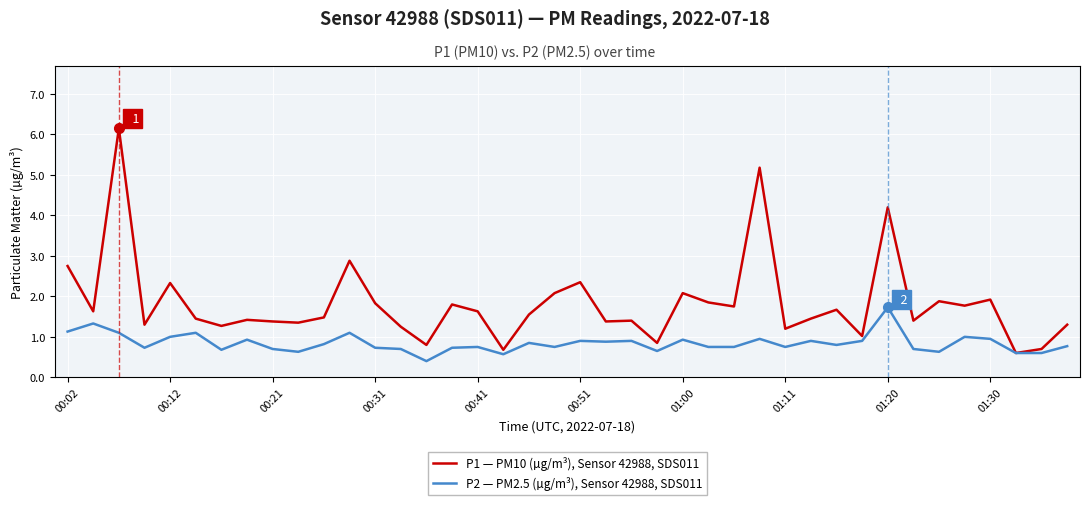

Rank the series by their average value, from highest to lowest.

P1 — PM10 (µg/m³), Sensor 42988, SDS011, P2 — PM2.5 (µg/m³), Sensor 42988, SDS011